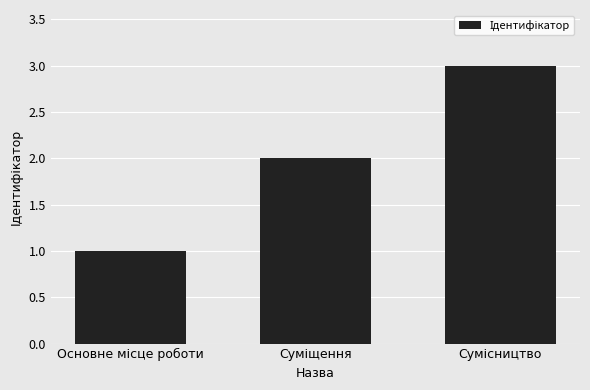

What is the maximum value shown in the chart?

3